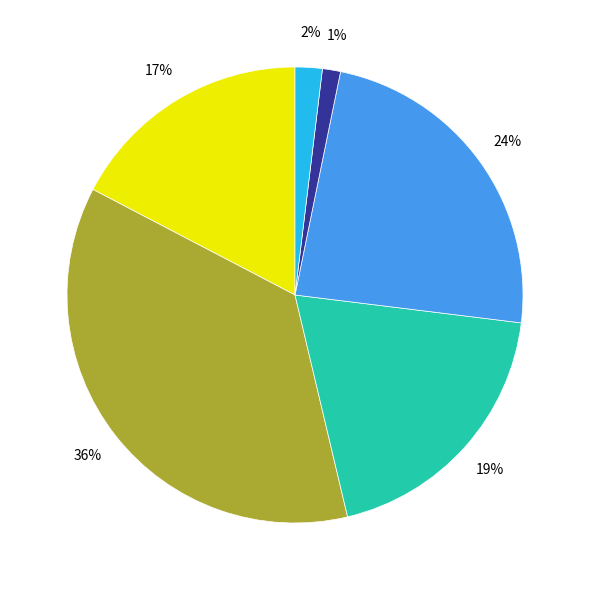

To the nearest percent, what is the average slice percentage?

17%